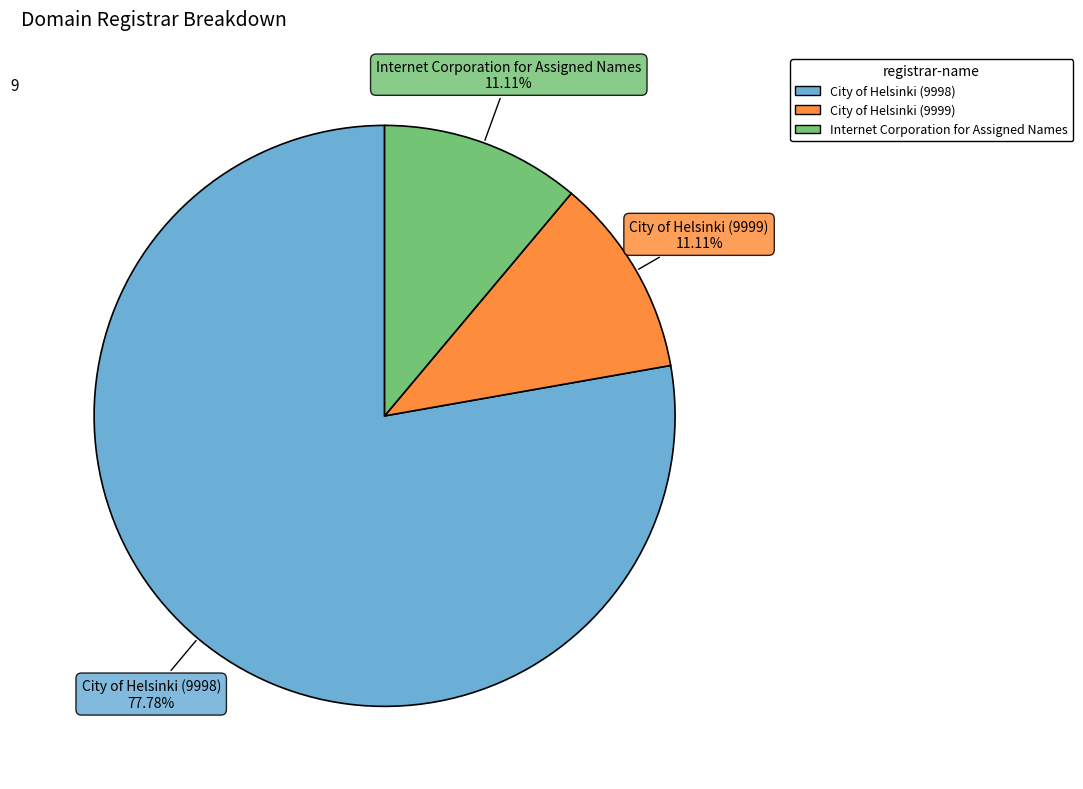

What is the largest slice in the pie chart?

City of Helsinki (9998)